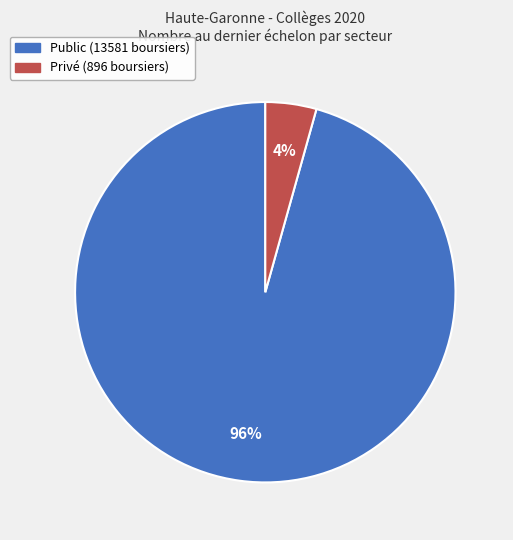

Is it true that Privé (896 boursiers) is 4% of the pie?

True